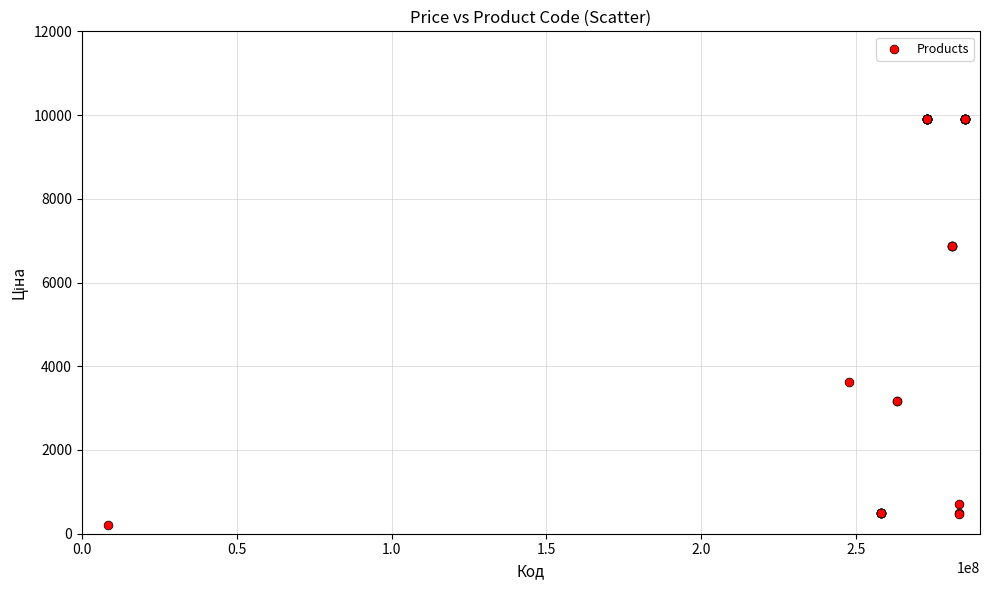

What Y value in the scatter plot is closest to 5054?

3622.2